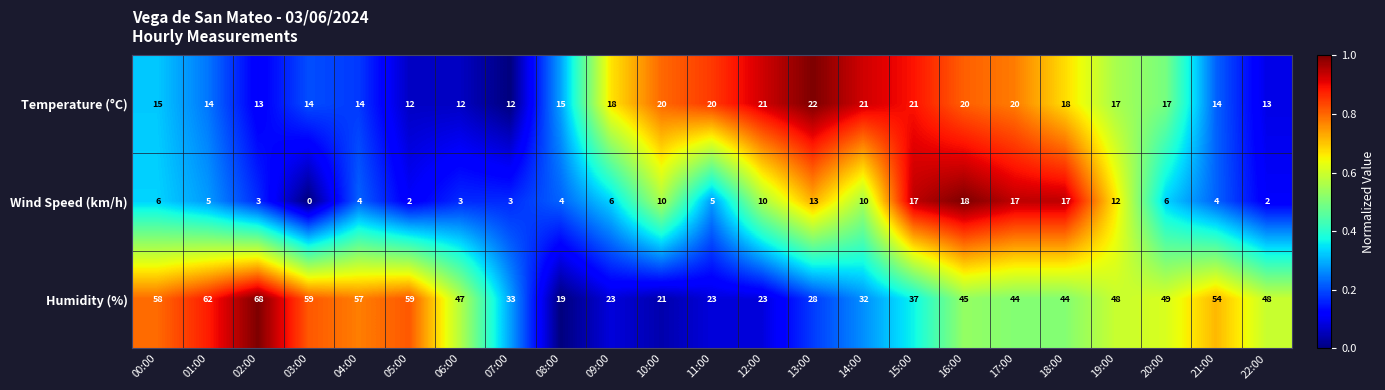

The value of Humidity (%) at 11:00 is 23. True or false?

True